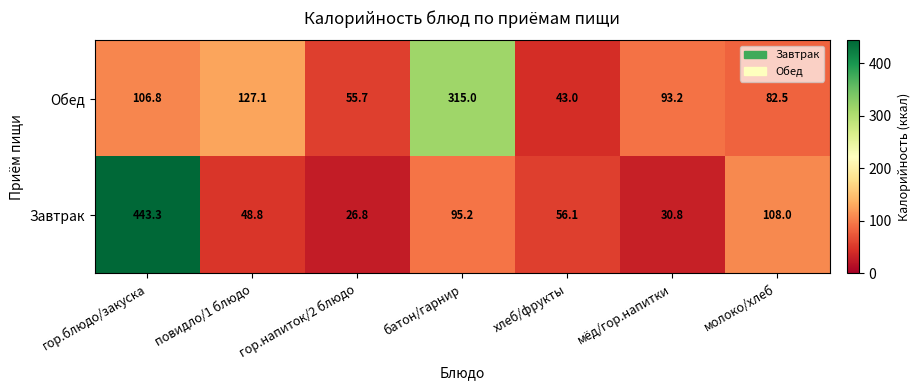

What is the greatest value displayed?

443.3